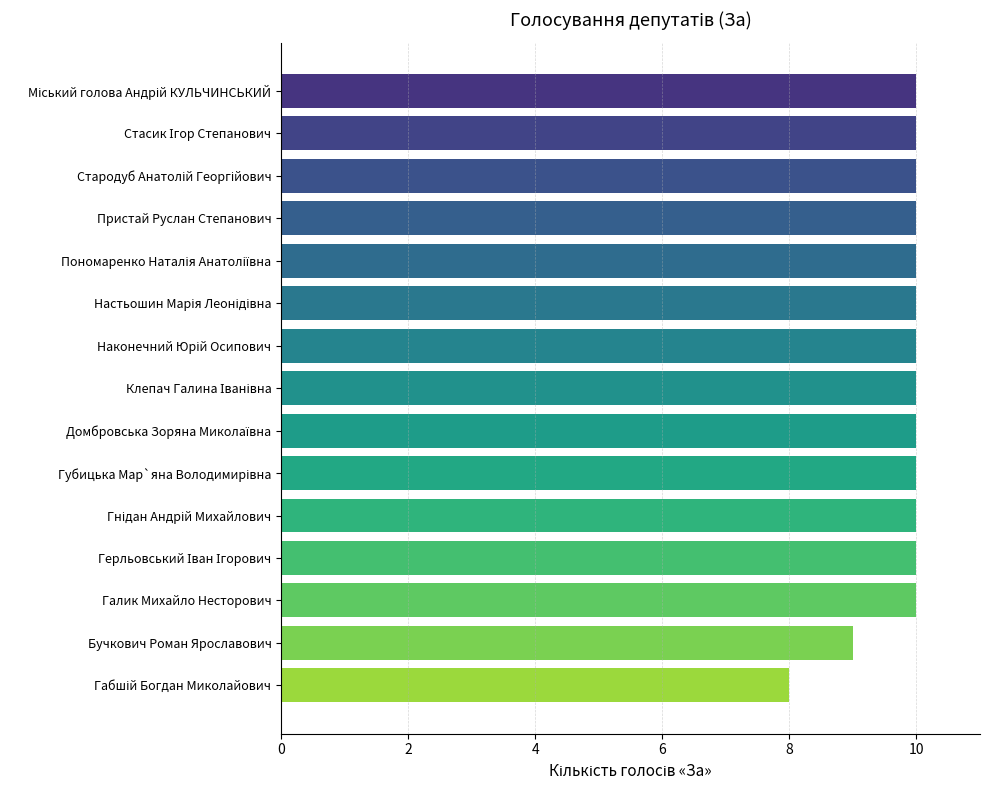

What is the minimum value shown in the chart?

8